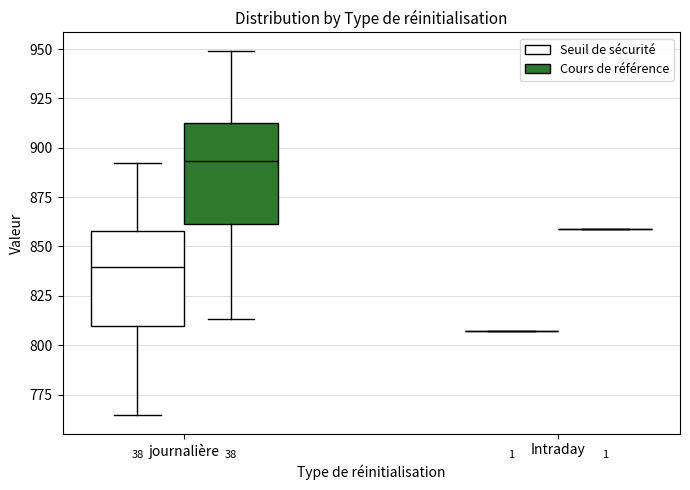

Reading left to right, read every box against the y-axis: the position of its median line, the range the box covers, and the ends of its whiskers. The values are not printed on the chart, so give them approximately, as read against the axis.

journalière (Seuil de sécurité): median 840, box 810 to 860, whiskers 765 to 890
journalière (Cours de référence): median 895, box 860 to 915, whiskers 815 to 950
Intraday (Seuil de sécurité): box collapsed to a line at 805, whiskers 805 to 805
Intraday (Cours de référence): box collapsed to a line at 860, whiskers 860 to 860